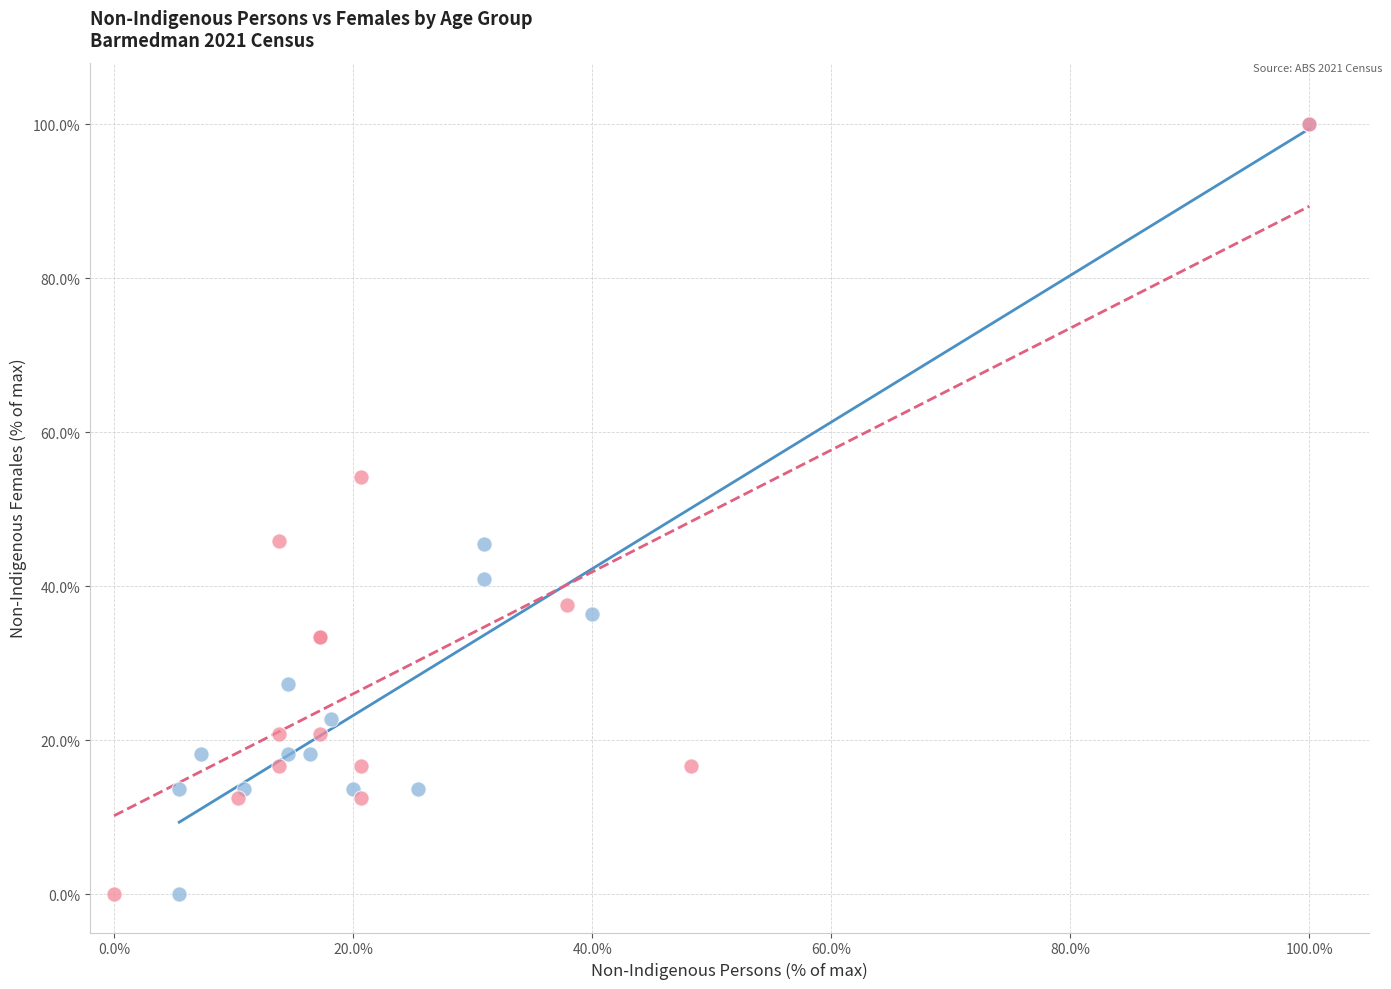

What are all the series names shown in the legend?

Non-Indigenous Persons, Total Males vs Females